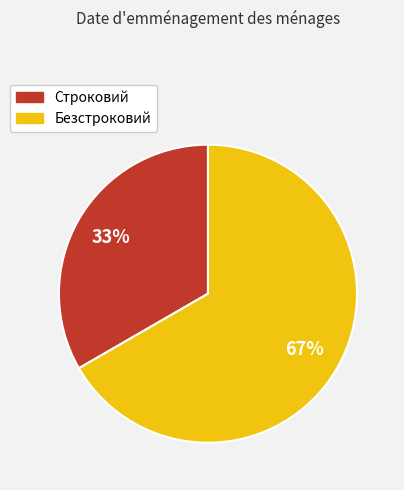

Which slice represents more than half of the pie?

Безстроковий